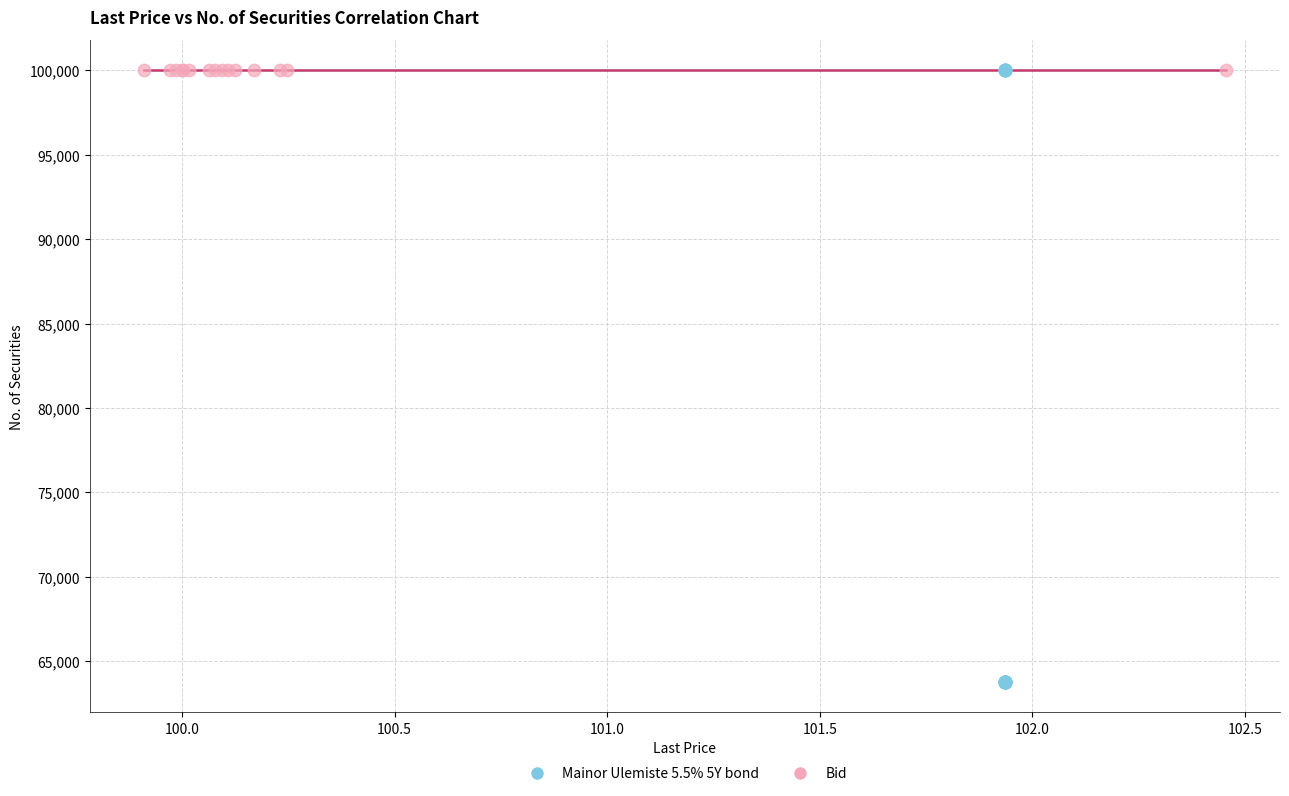

Which series contains the lowest Y value?

Mainor Ulemiste 5.5% 5Y bond